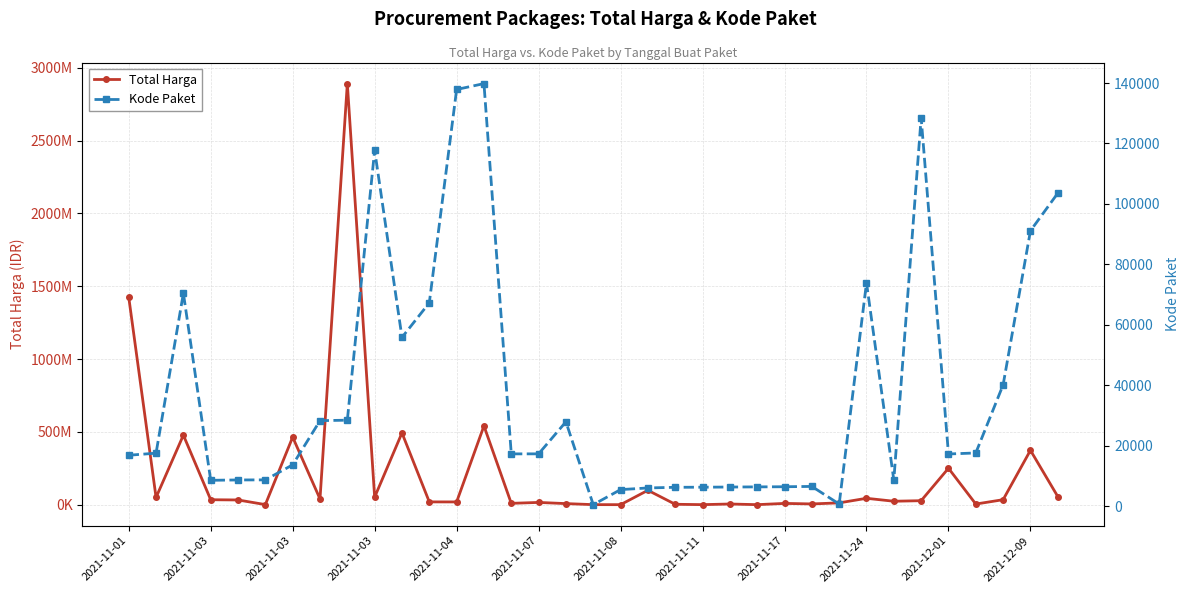

How many data points does each series have?

35